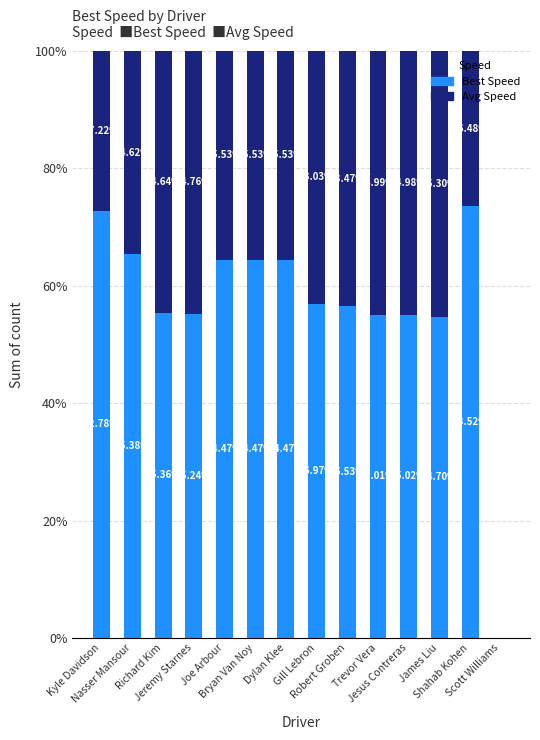

What is the sum of all Best Speed values?

793.9